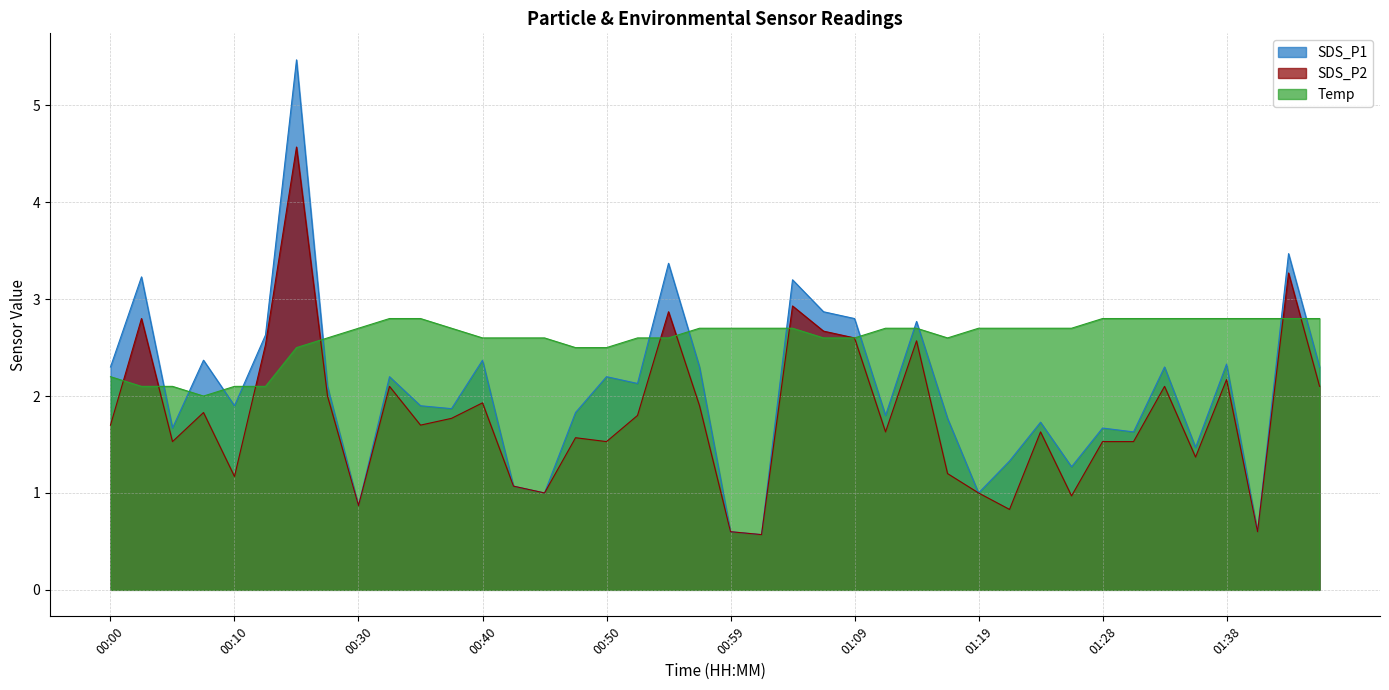

Rank the series by their maximum value, from highest to lowest.

SDS_P1, SDS_P2, Temp